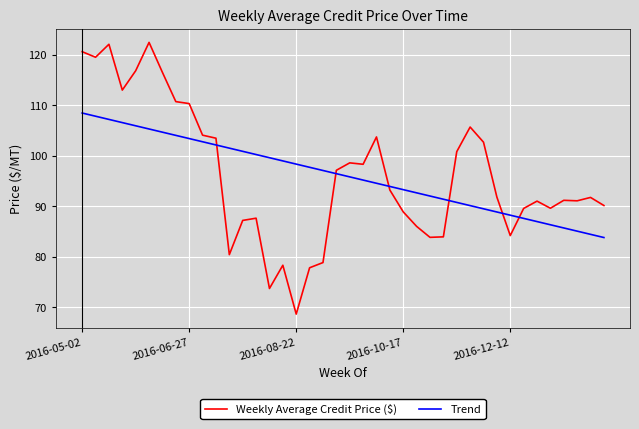

Which series ends up on top after the final intersection of Weekly Average Credit Price ($) and Trend?

Weekly Average Credit Price ($)